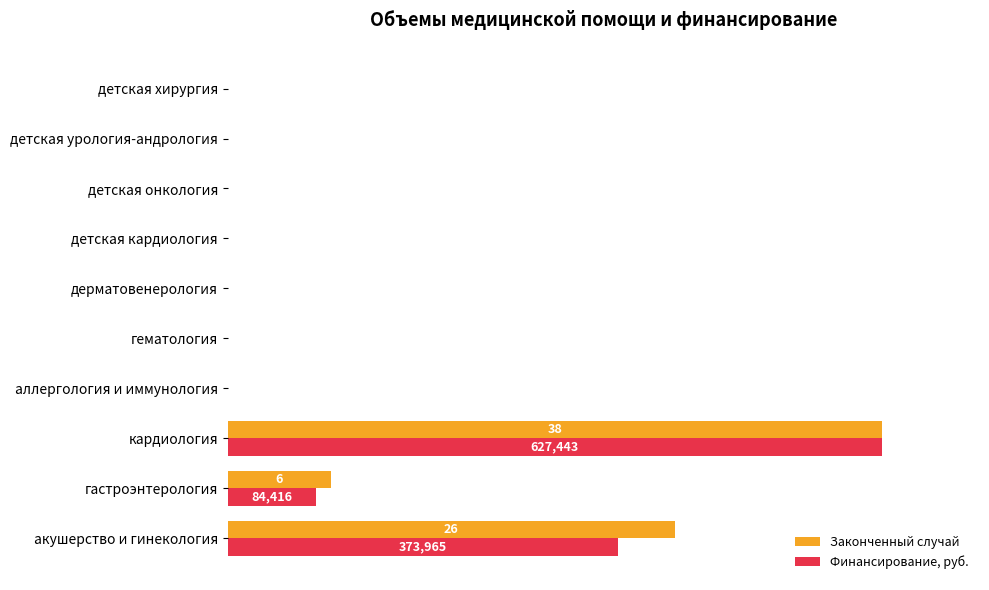

How many values in the Финансирование, руб. series exceed 0?

3